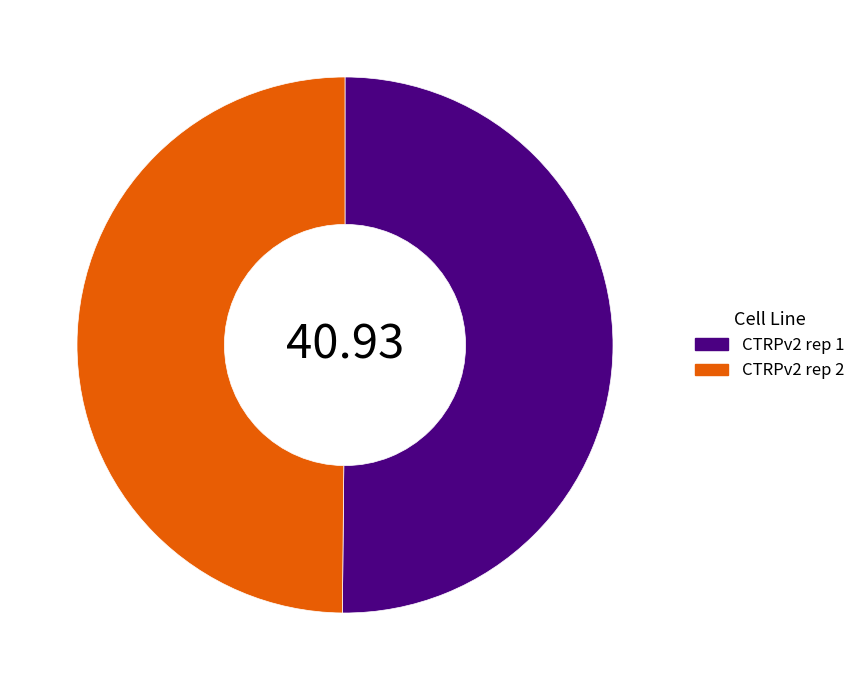

What is the ratio of the value at CTRPv2 rep 1 to the value at CTRPv2 rep 2?

1.0